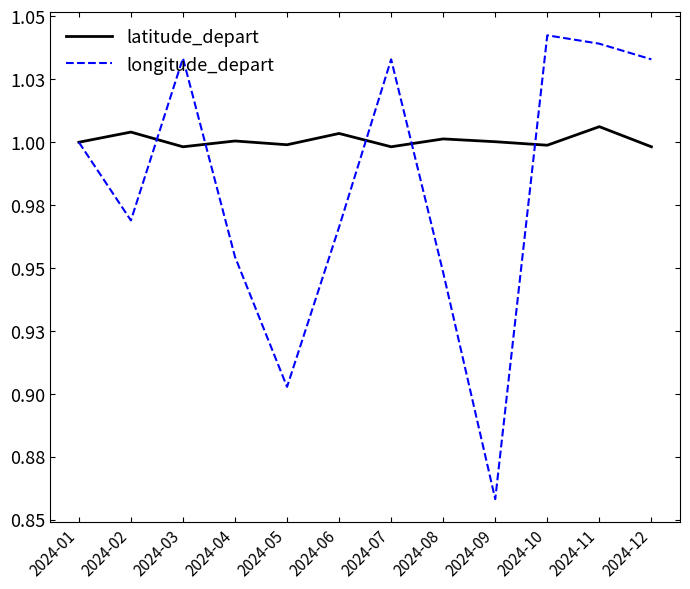

What are all the series names shown in the legend?

latitude_depart, longitude_depart